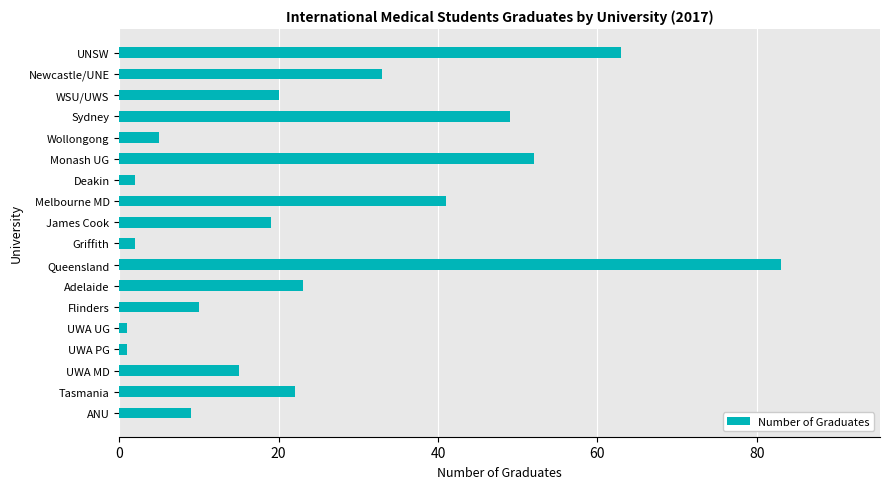

Where is the data nearest to the value 42?

Melbourne MD